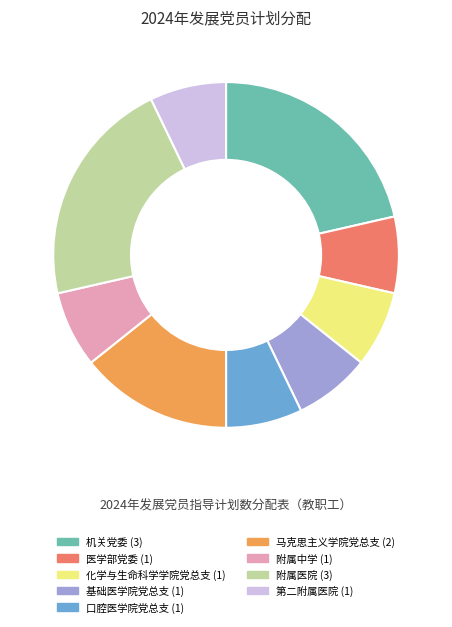

Is the sum of 基础医学院党总支 and 医学部党委 greater than half?

No